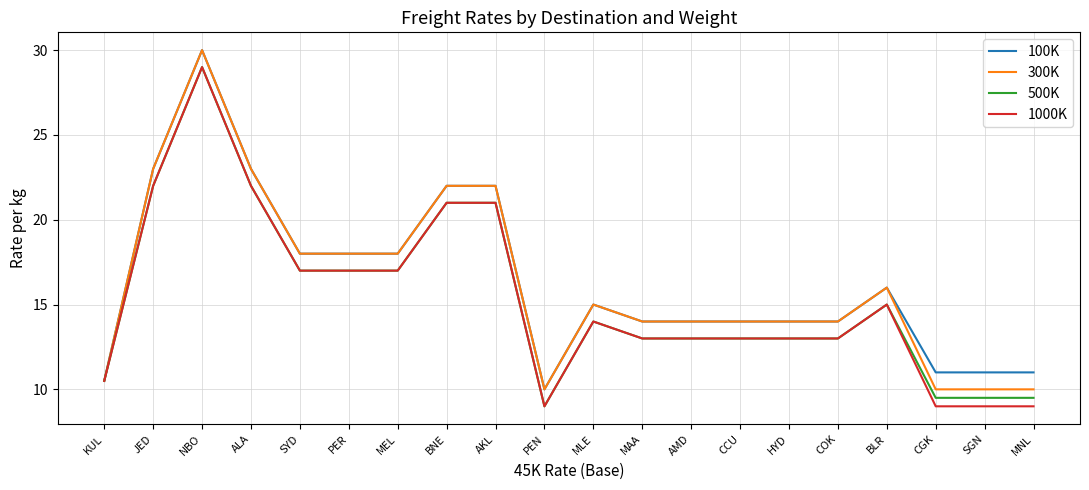

What position from the right is MAA?

9